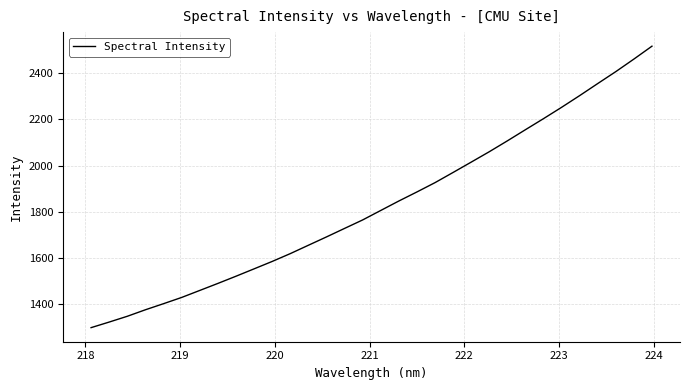

What is the minimum value shown in the chart?

1296.5